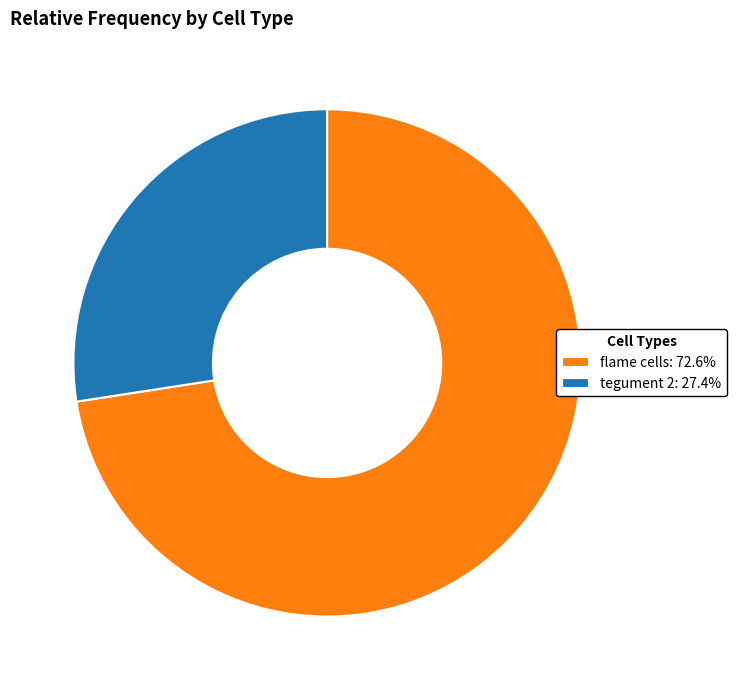

Is the sum of flame cells and tegument 2 greater than half?

Yes